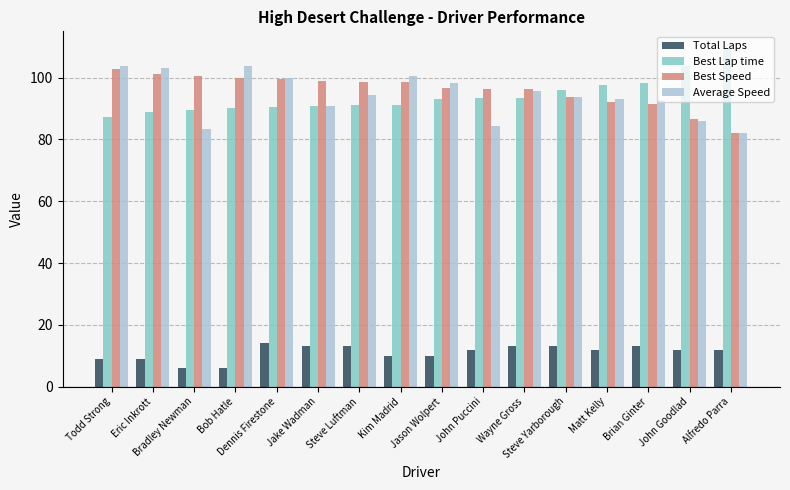

Count the number of categories in the chart.

16